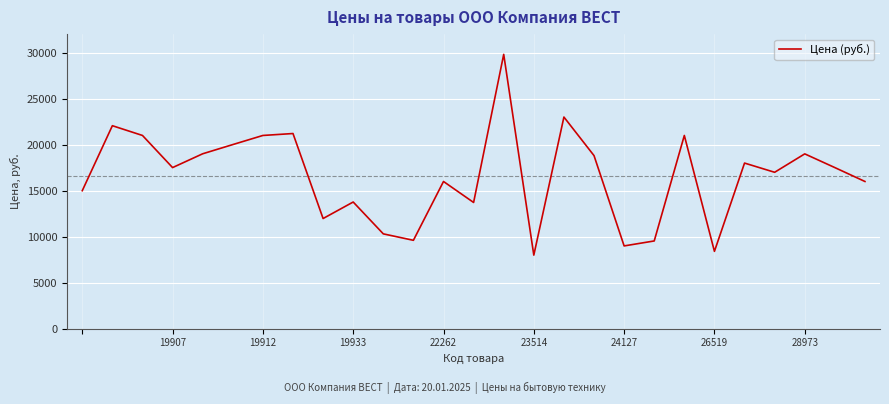

How many values are below 17500?

13